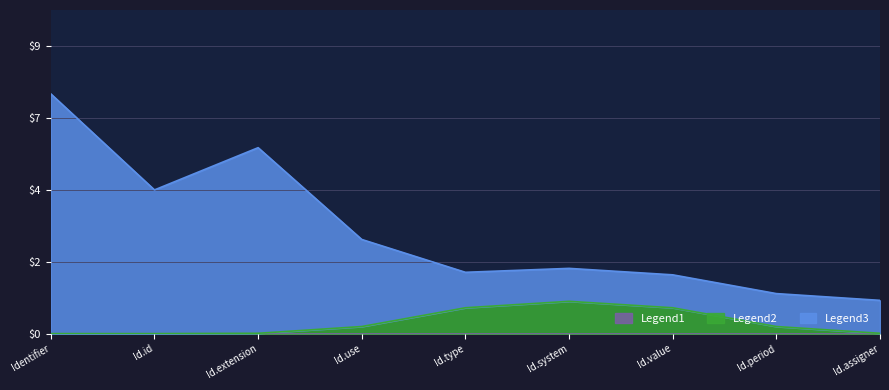

Does the chart display data point markers on the line(s)?

No